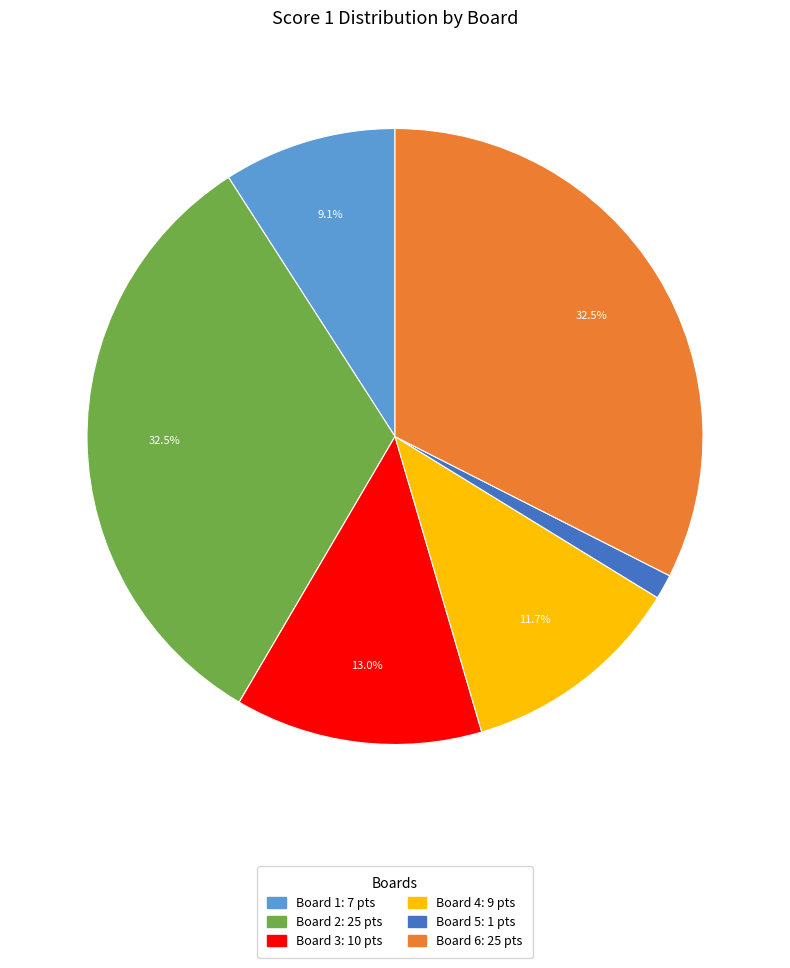

Is there any slice that represents more than half of the pie?

No